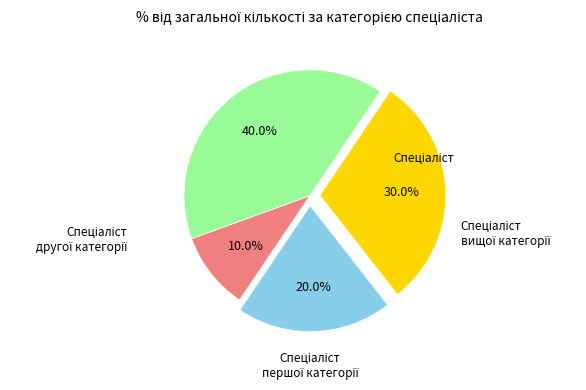

Is there any slice that represents more than half of the pie?

No